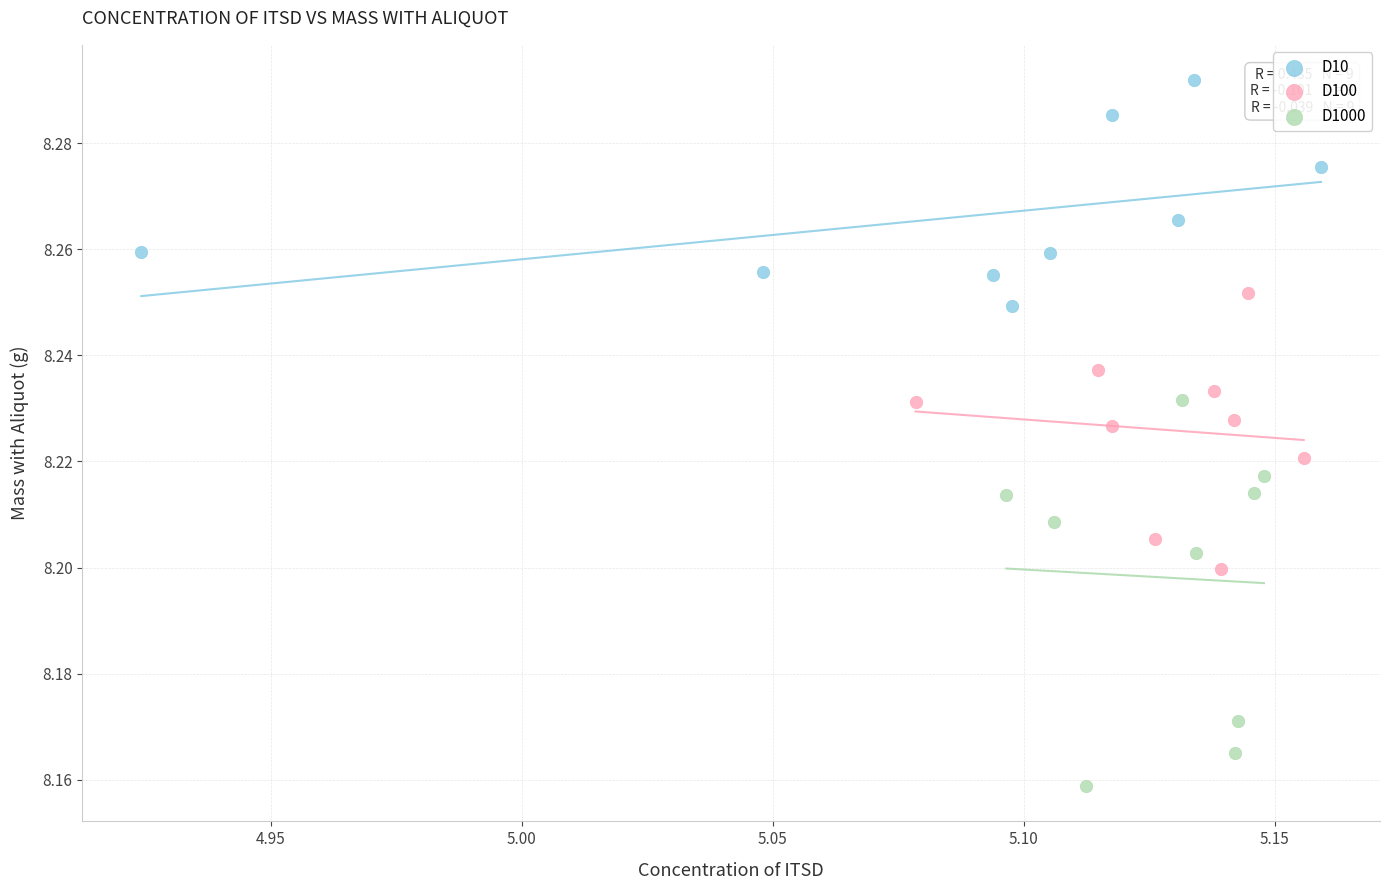

What are all the series names shown in the legend?

D10, D100, D1000